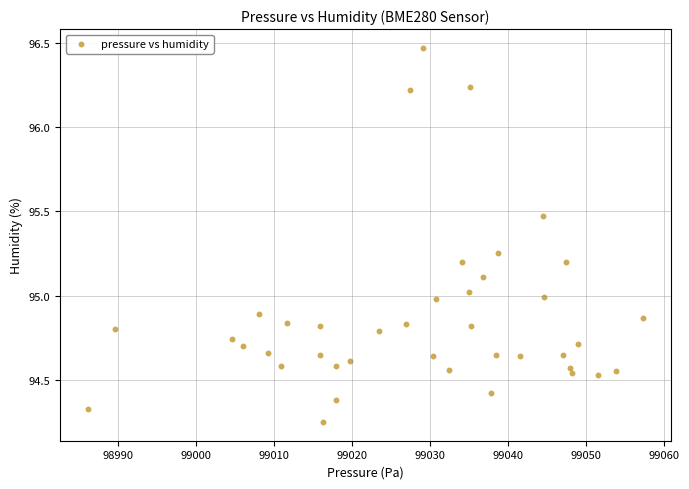

What is the range of X values (max minus min)?

71.2